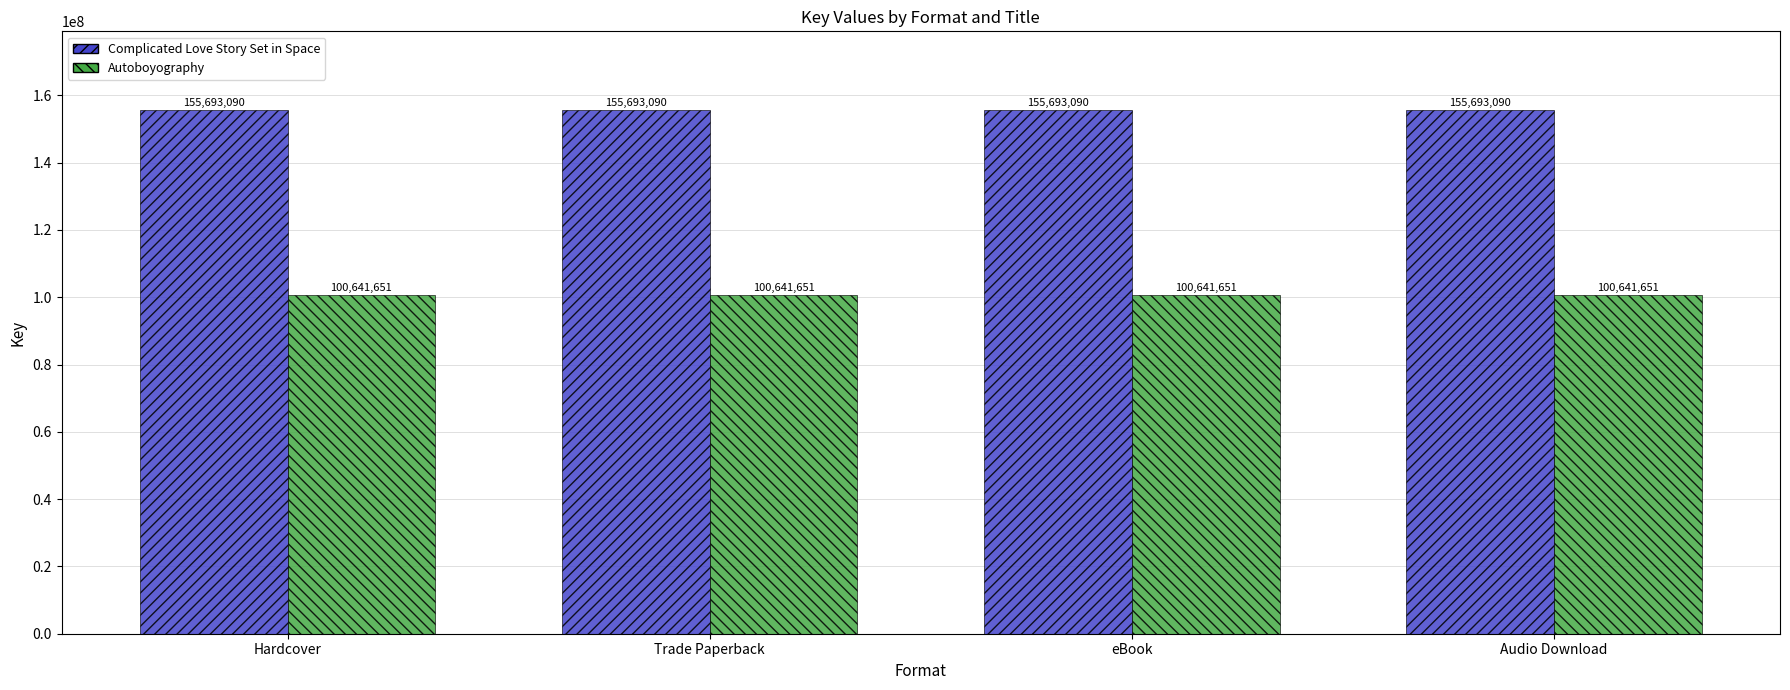

Is the value of Autoboyography at Hardcover greater than the value of Complicated Love Story Set in Space at Trade Paperback?

No